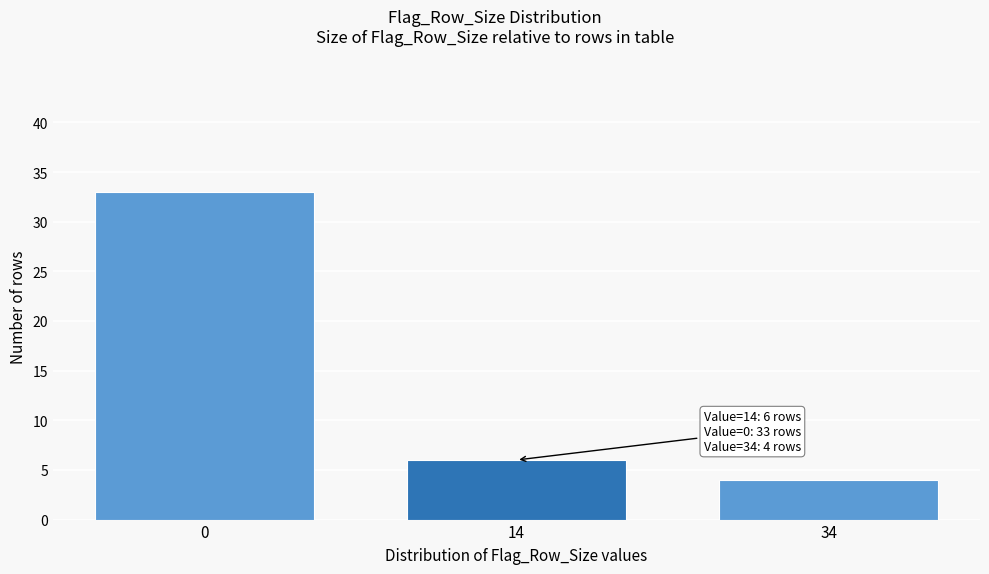

Reading left to right, transcribe all the data shown in this chart.

33	6	4